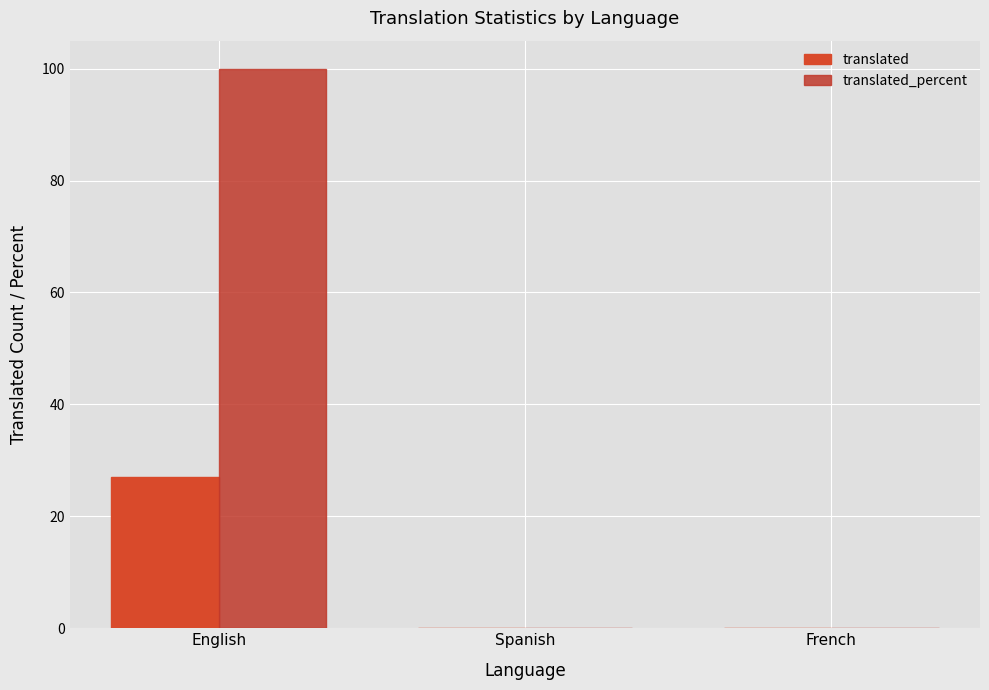

Which series has the largest range (max minus min)?

translated_percent